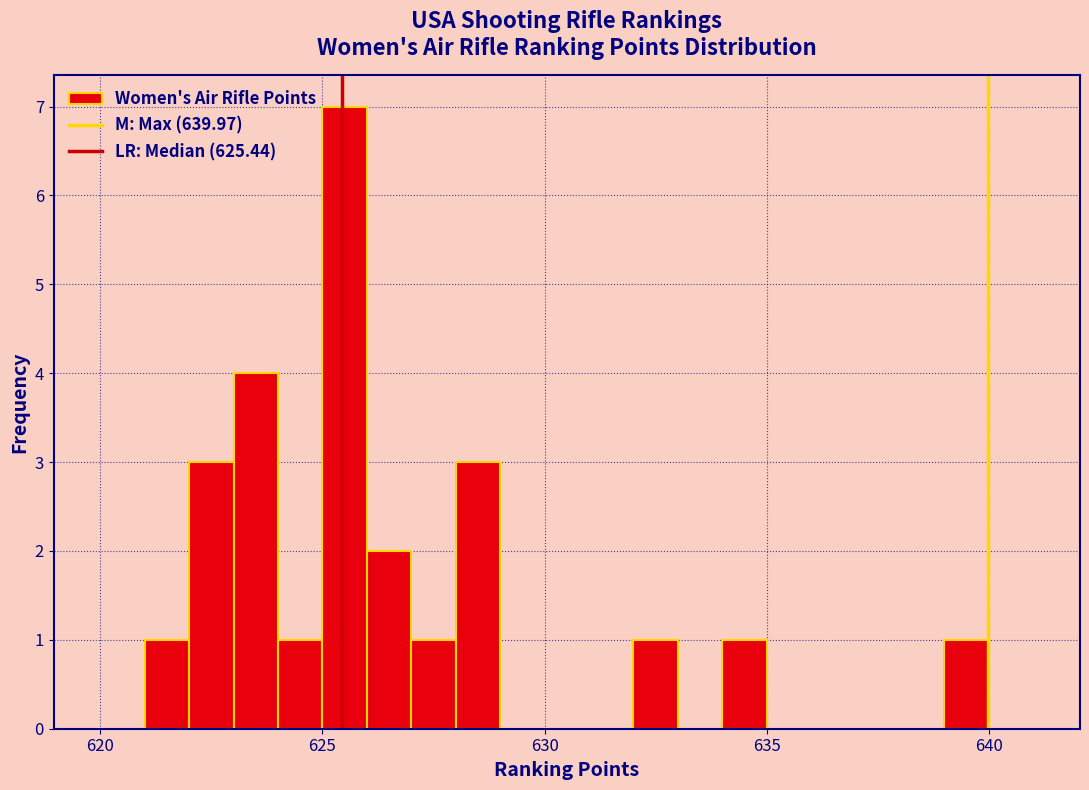

Read against the x-axis, roughly where is the centre of the tallest bar?

625.5